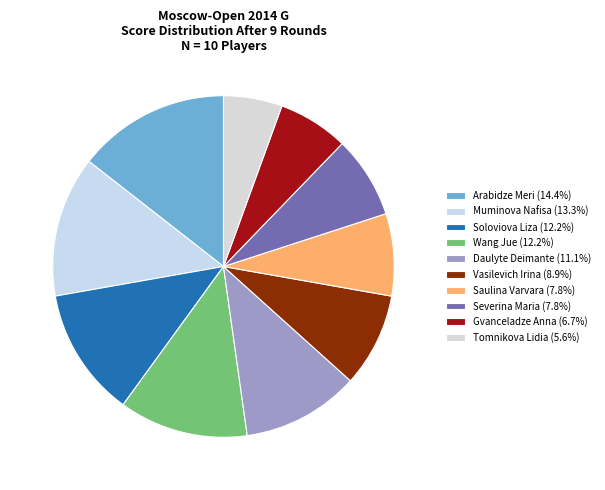

Count the number of slices in the pie.

10